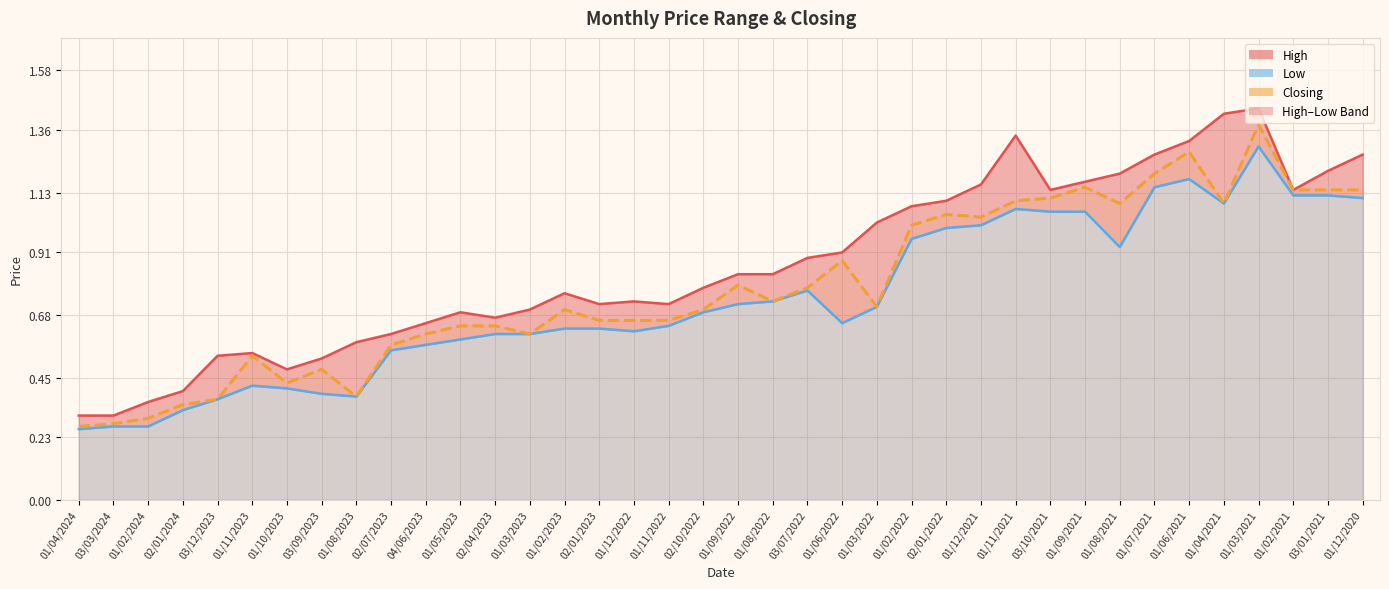

What is the difference between the maximum and minimum values in the High line series?

1.1